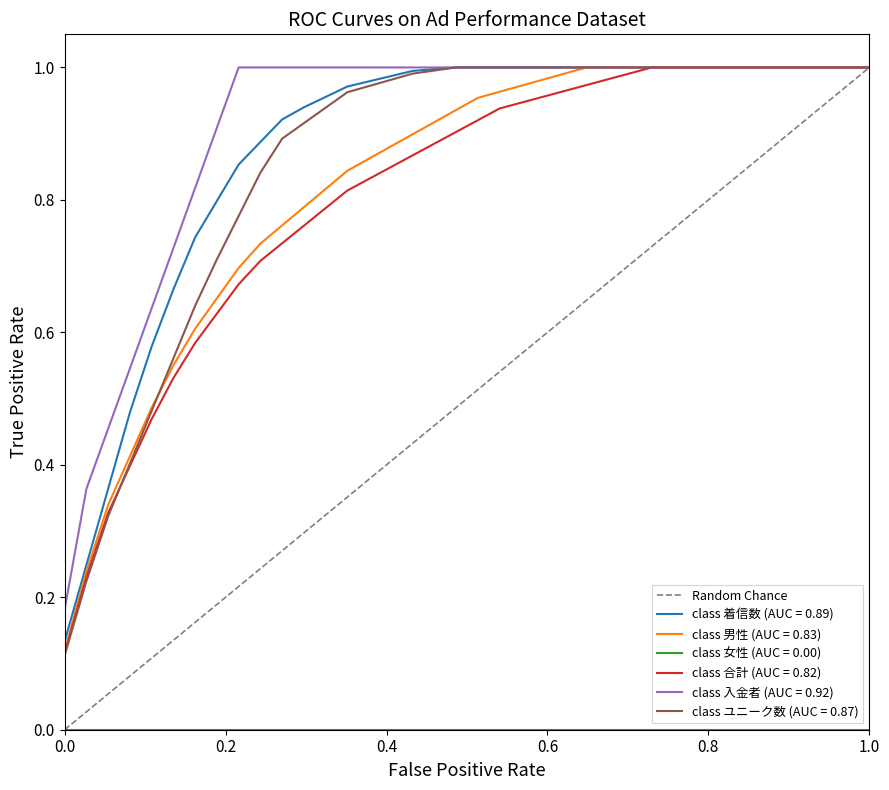

True or false: the data shows 0 at 0.0.

True